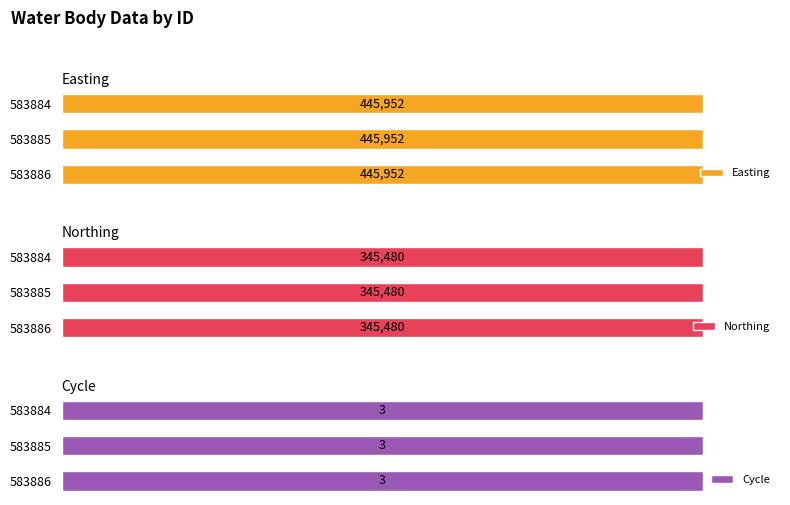

Read the Northing value at 583886.

345480